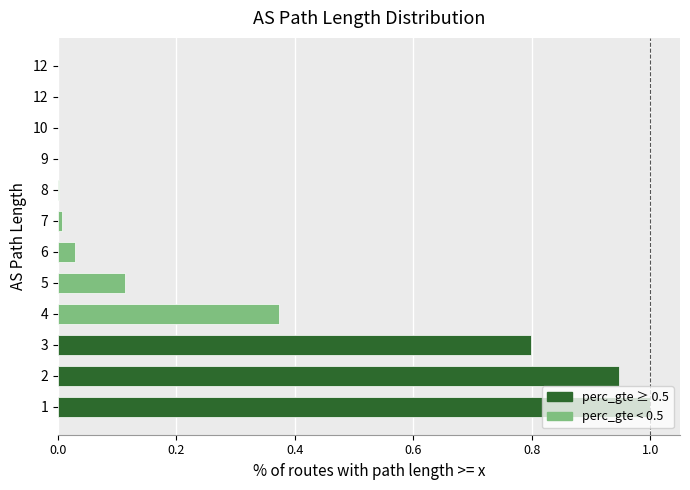

What is the difference between the maximum and minimum values?

1.0